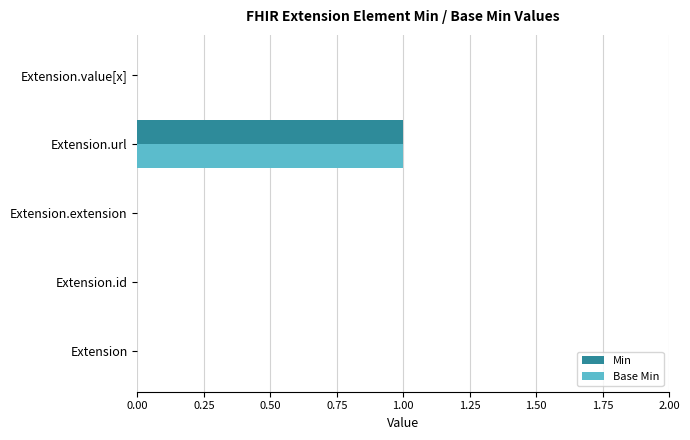

Which label corresponds to the largest value in the chart?

Extension.url